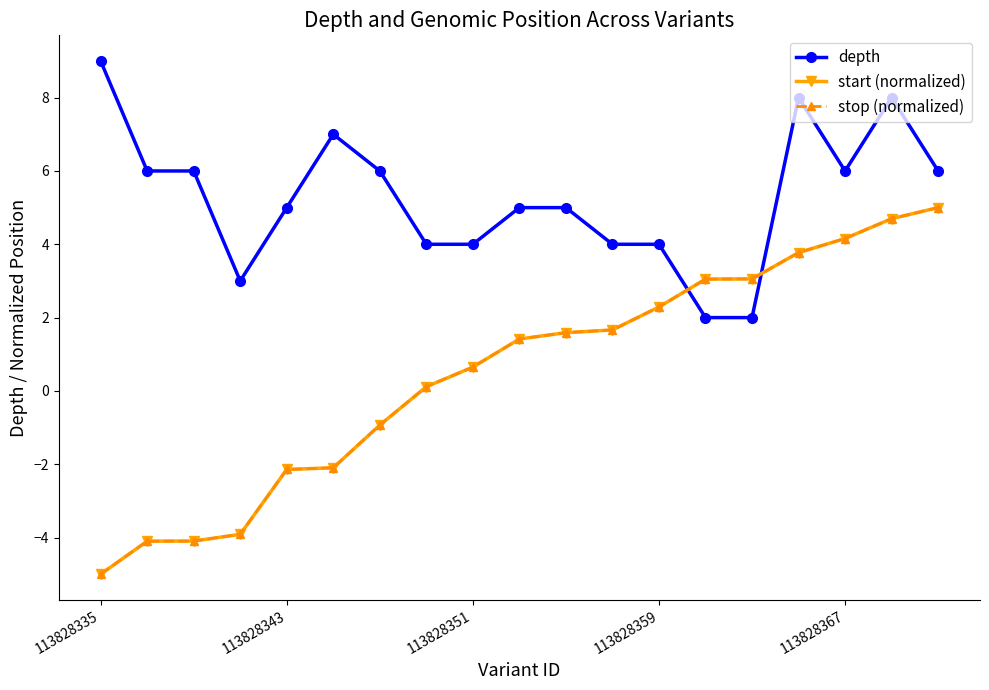

How many depth values are between 4 and 6?

12